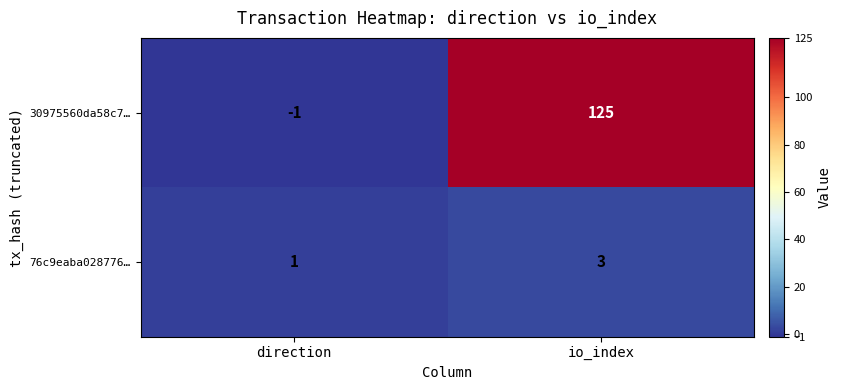

At io_index, list the series in order from smallest to largest.

76c9eaba028776…, 30975560da58c7…